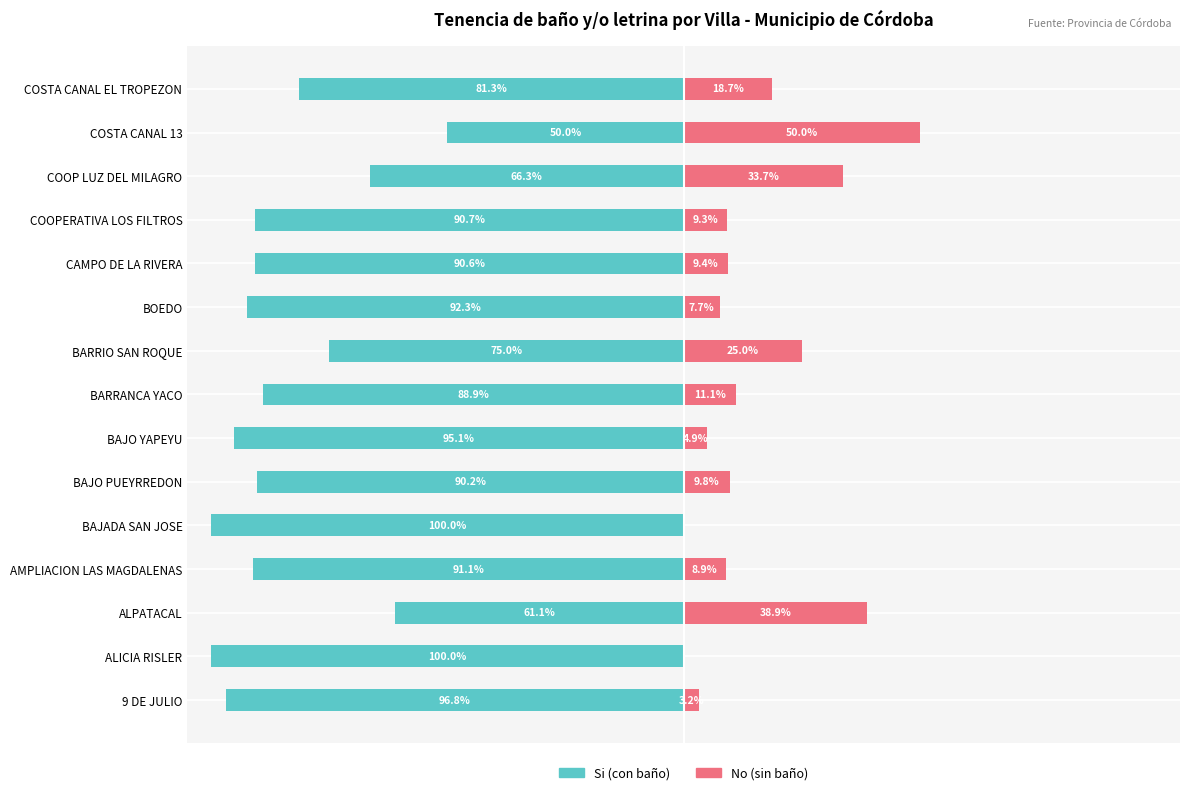

What is the sum of all No (sin baño) values?

230.5